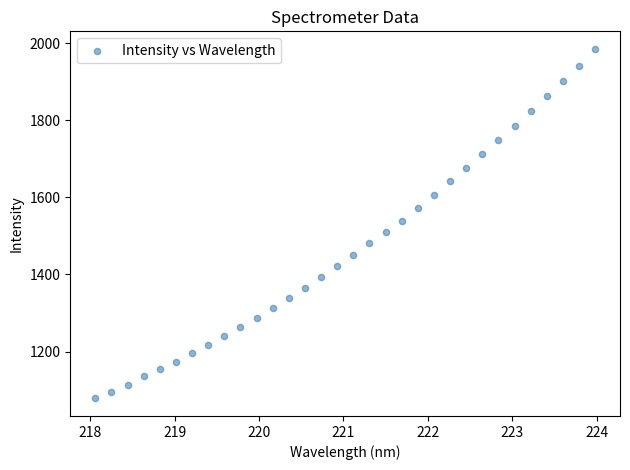

What is the range of X values (max minus min)?

5.9